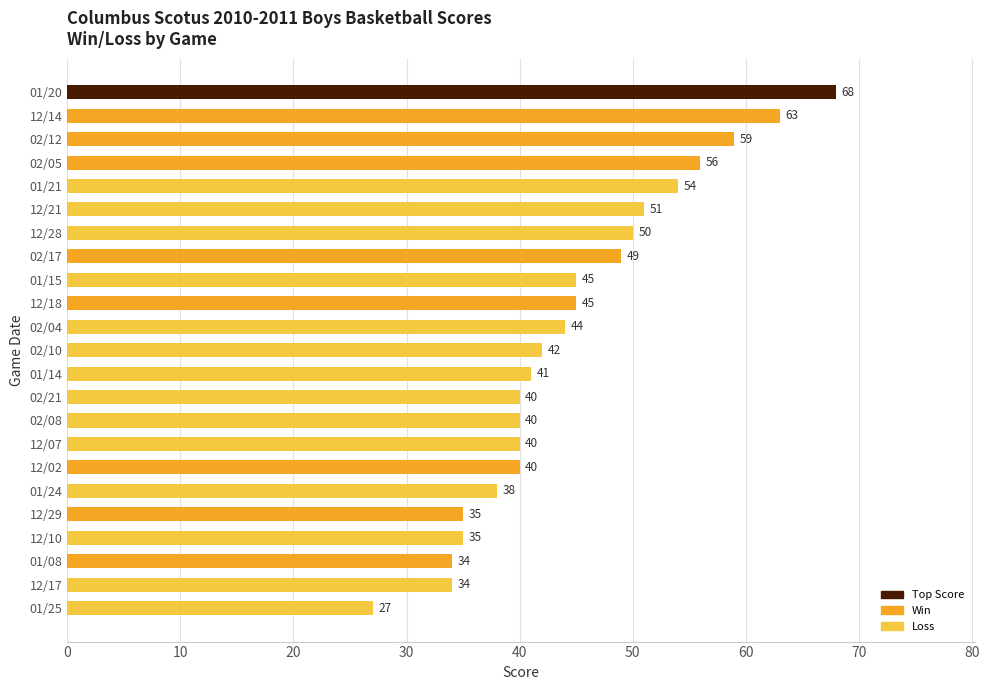

What is the change in value from 12/17 to 12/02?

+6